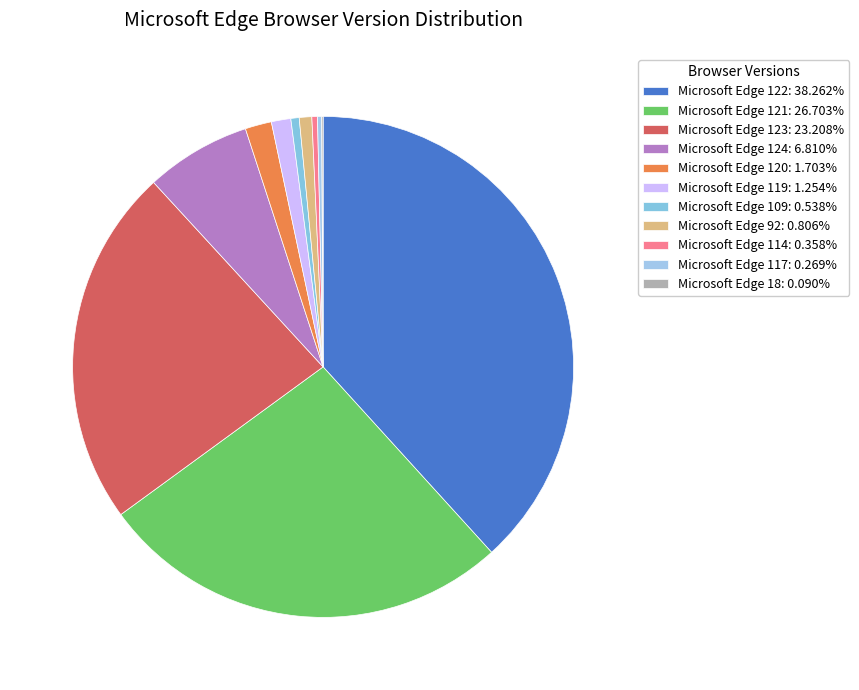

What is the largest slice in the pie chart?

Microsoft Edge 122